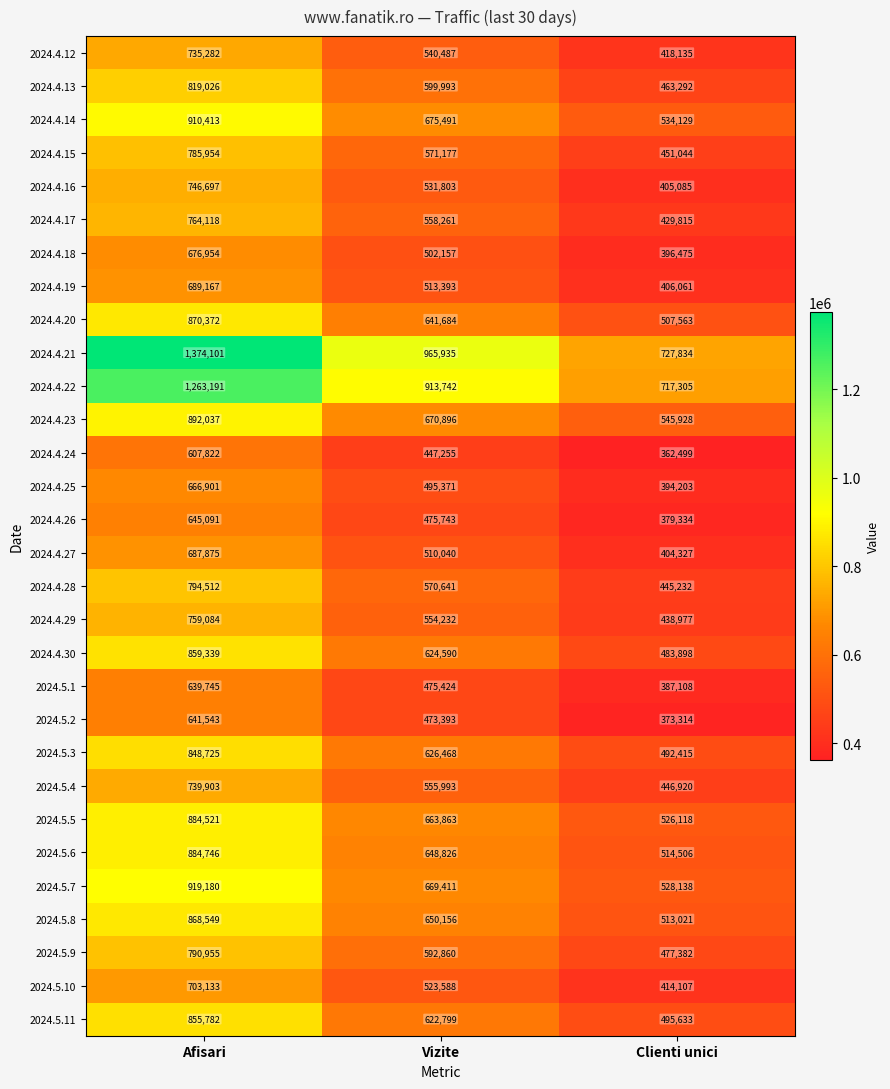

What is the difference between the maximum and minimum values in the 2024.4.21 series?

646267